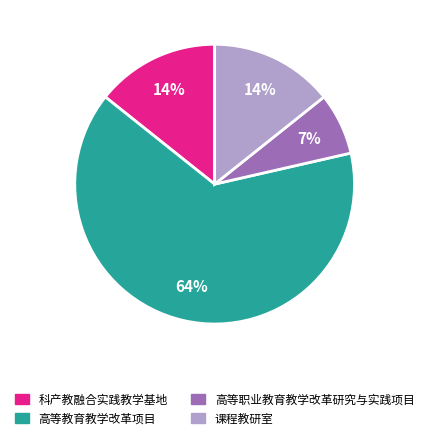

Combined, do 课程教研室 and 高等教育教学改革项目 account for over 50%?

Yes